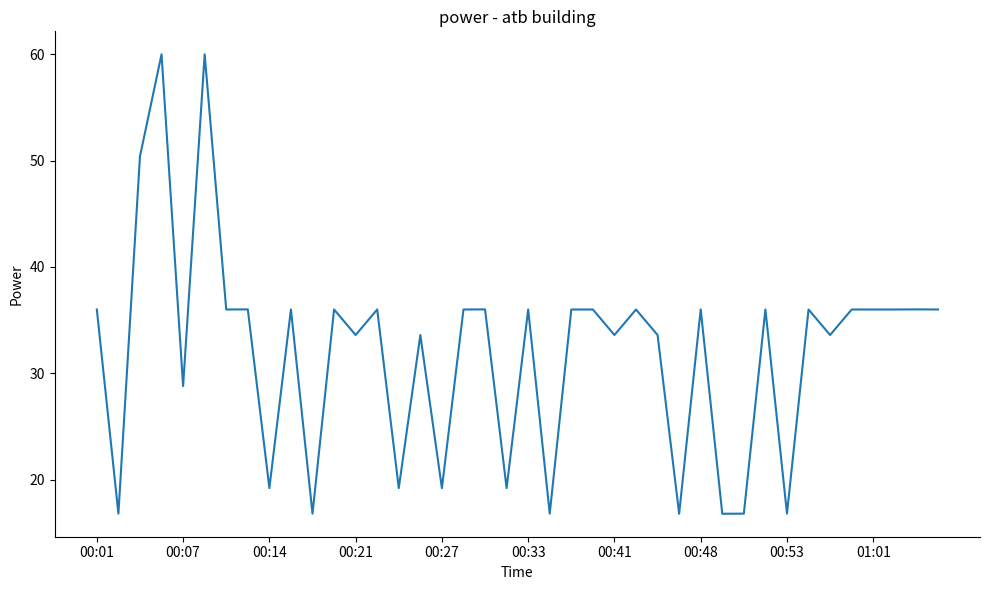

What is the greatest value displayed?

60.0